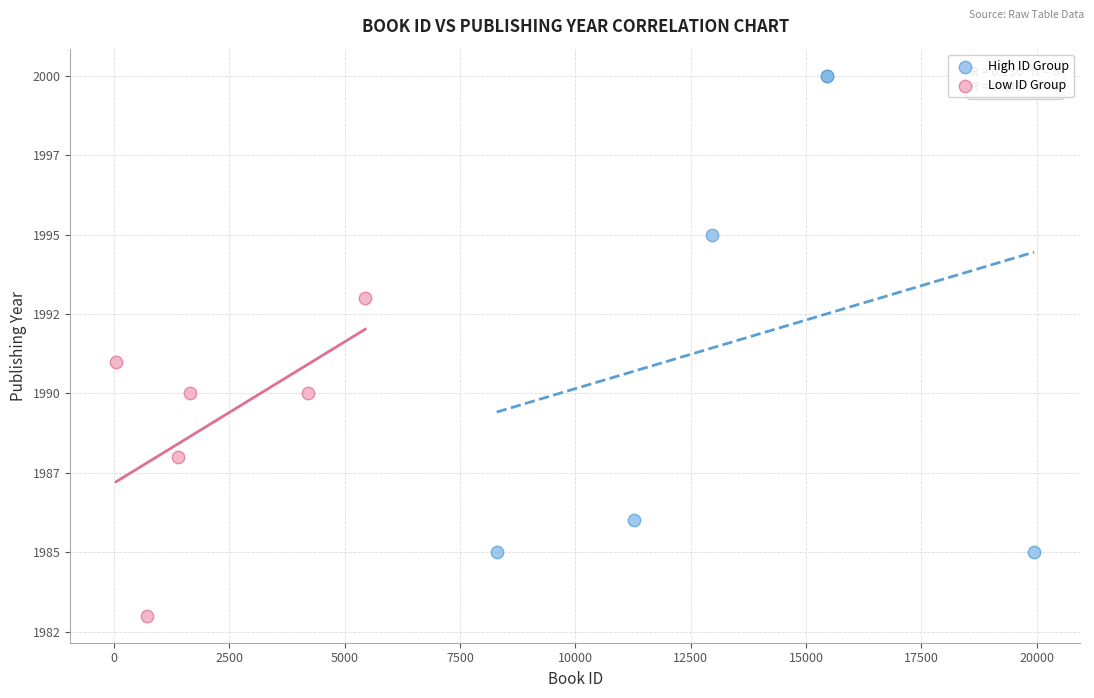

Which series reaches the maximum Y coordinate?

High ID Group